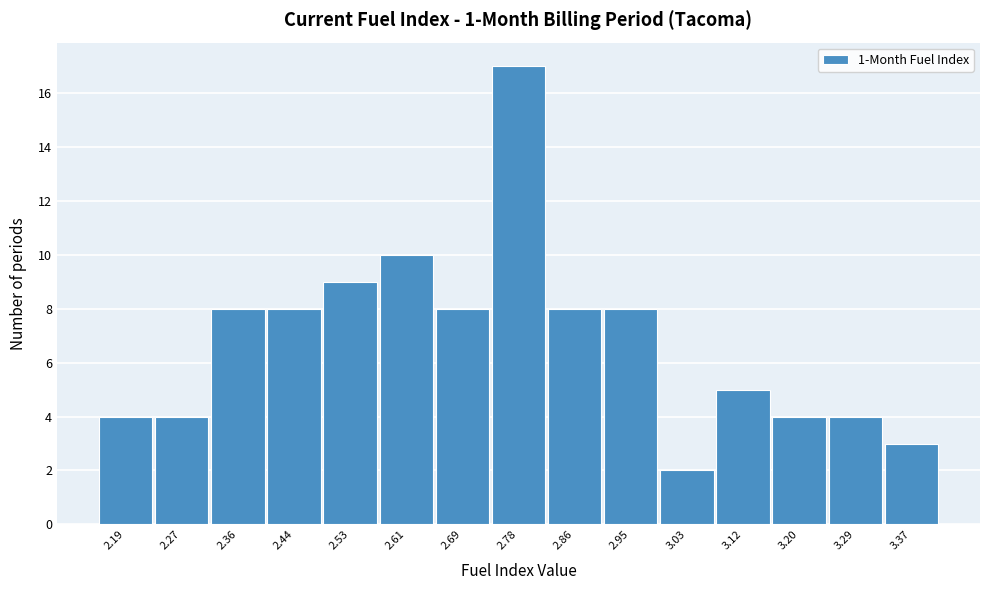

Reading left to right, extract all data points from this chart.

4	4	8	8	9	10	8	17	8	8	2	5	4	4	3